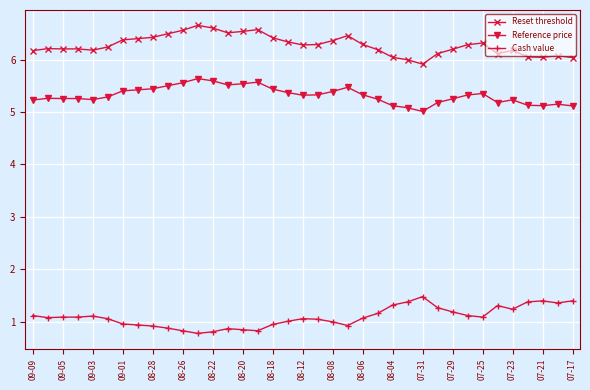

What is the average value of the Reference price series?

5.3